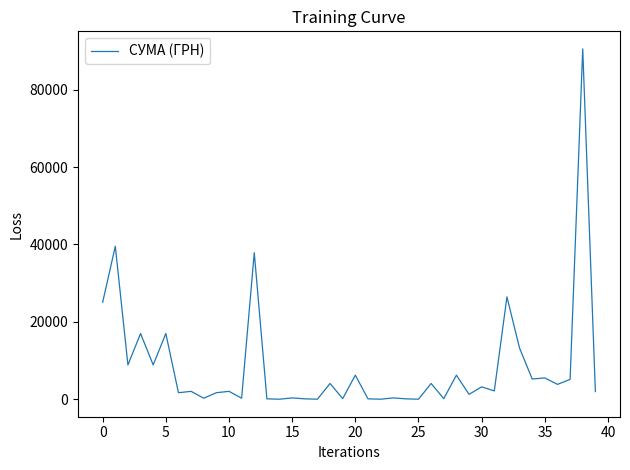

What is the greatest value displayed?

90526.3